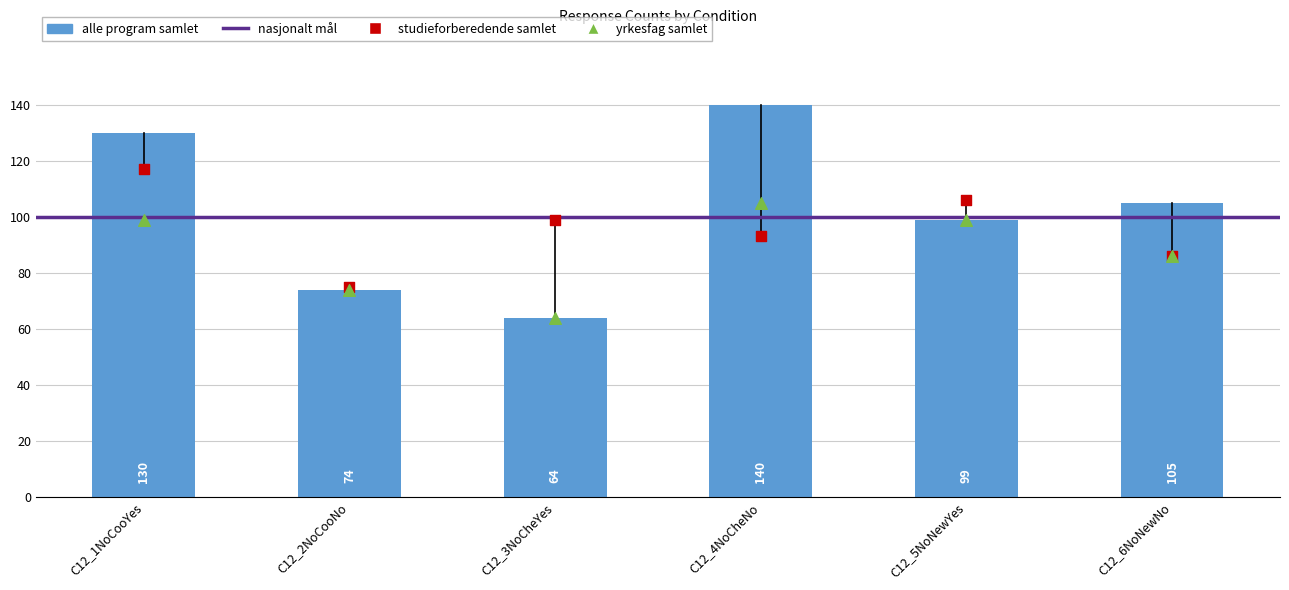

At which category is the sum across all series the highest?

C12_1NoCooYes